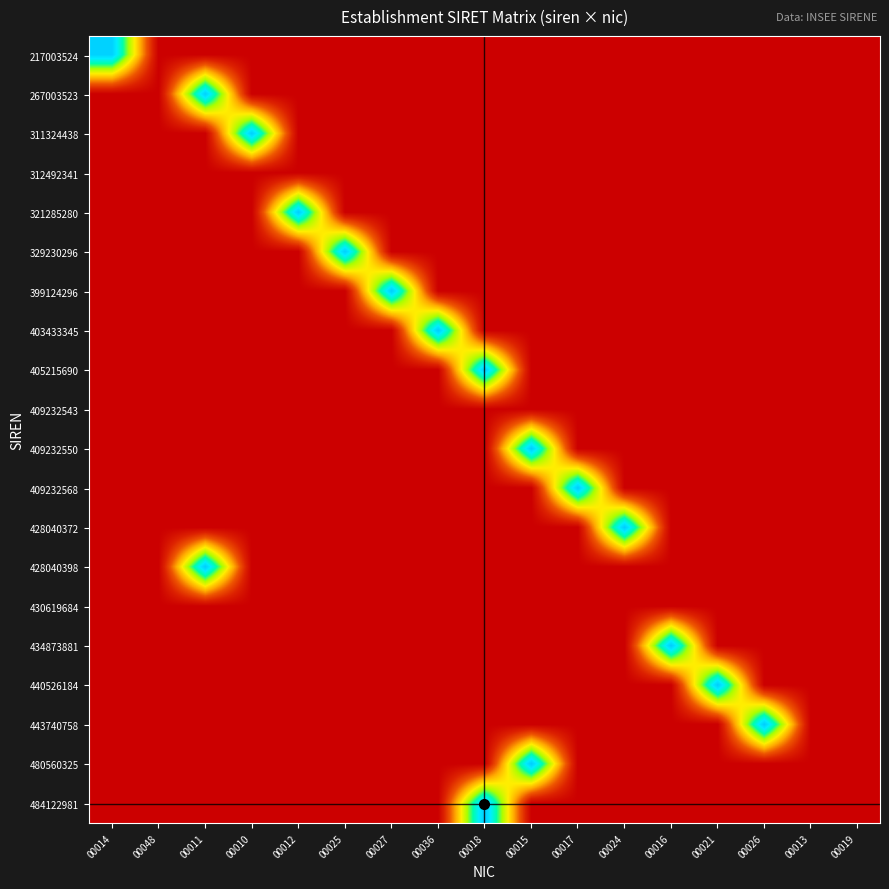

Reading left to right, what are all the values shown in this chart?

217003524: 00014=30.7	00048=0.0	00011=0.0	00010=0.0	00012=0.0	00025=0.0	00027=0.0	00036=0.0	00018=0.0	00015=0.0	00017=0.0	00024=0.0	00016=0.0	00021=0.0	00026=0.0	00013=0.0	00019=0.0
267003523: 00014=0.0	00048=0.0	00011=30.9	00010=0.0	00012=0.0	00025=0.0	00027=0.0	00036=0.0	00018=0.0	00015=0.0	00017=0.0	00024=0.0	00016=0.0	00021=0.0	00026=0.0	00013=0.0	00019=0.0
311324438: 00014=0.0	00048=0.0	00011=0.0	00010=31.1	00012=0.0	00025=0.0	00027=0.0	00036=0.0	00018=0.0	00015=0.0	00017=0.0	00024=0.0	00016=0.0	00021=0.0	00026=0.0	00013=0.0	00019=0.0
312492341: 00014=0.0	00048=0.0	00011=0.0	00010=0.0	00012=0.0	00025=0.0	00027=0.0	00036=0.0	00018=0.0	00015=0.0	00017=0.0	00024=0.0	00016=0.0	00021=0.0	00026=0.0	00013=0.0	00019=0.0
321285280: 00014=0.0	00048=0.0	00011=0.0	00010=0.0	00012=31.1	00025=0.0	00027=0.0	00036=0.0	00018=0.0	00015=0.0	00017=0.0	00024=0.0	00016=0.0	00021=0.0	00026=0.0	00013=0.0	00019=0.0
329230296: 00014=0.0	00048=0.0	00011=0.0	00010=0.0	00012=0.0	00025=31.1	00027=0.0	00036=0.0	00018=0.0	00015=0.0	00017=0.0	00024=0.0	00016=0.0	00021=0.0	00026=0.0	00013=0.0	00019=0.0
399124296: 00014=0.0	00048=0.0	00011=0.0	00010=0.0	00012=0.0	00025=0.0	00027=31.3	00036=0.0	00018=0.0	00015=0.0	00017=0.0	00024=0.0	00016=0.0	00021=0.0	00026=0.0	00013=0.0	00019=0.0
403433345: 00014=0.0	00048=0.0	00011=0.0	00010=0.0	00012=0.0	00025=0.0	00027=0.0	00036=31.3	00018=0.0	00015=0.0	00017=0.0	00024=0.0	00016=0.0	00021=0.0	00026=0.0	00013=0.0	00019=0.0
405215690: 00014=0.0	00048=0.0	00011=0.0	00010=0.0	00012=0.0	00025=0.0	00027=0.0	00036=0.0	00018=31.3	00015=0.0	00017=0.0	00024=0.0	00016=0.0	00021=0.0	00026=0.0	00013=0.0	00019=0.0
409232543: 00014=0.0	00048=0.0	00011=0.0	00010=0.0	00012=0.0	00025=0.0	00027=0.0	00036=0.0	00018=0.0	00015=0.0	00017=0.0	00024=0.0	00016=0.0	00021=0.0	00026=0.0	00013=0.0	00019=0.0
409232550: 00014=0.0	00048=0.0	00011=0.0	00010=0.0	00012=0.0	00025=0.0	00027=0.0	00036=0.0	00018=0.0	00015=31.3	00017=0.0	00024=0.0	00016=0.0	00021=0.0	00026=0.0	00013=0.0	00019=0.0
409232568: 00014=0.0	00048=0.0	00011=0.0	00010=0.0	00012=0.0	00025=0.0	00027=0.0	00036=0.0	00018=0.0	00015=0.0	00017=31.3	00024=0.0	00016=0.0	00021=0.0	00026=0.0	00013=0.0	00019=0.0
428040372: 00014=0.0	00048=0.0	00011=0.0	00010=0.0	00012=0.0	00025=0.0	00027=0.0	00036=0.0	00018=0.0	00015=0.0	00017=0.0	00024=31.4	00016=0.0	00021=0.0	00026=0.0	00013=0.0	00019=0.0
428040398: 00014=0.0	00048=0.0	00011=31.3	00010=0.0	00012=0.0	00025=0.0	00027=0.0	00036=0.0	00018=0.0	00015=0.0	00017=0.0	00024=0.0	00016=0.0	00021=0.0	00026=0.0	00013=0.0	00019=0.0
430619684: 00014=0.0	00048=0.0	00011=0.0	00010=0.0	00012=0.0	00025=0.0	00027=0.0	00036=0.0	00018=0.0	00015=0.0	00017=0.0	00024=0.0	00016=0.0	00021=0.0	00026=0.0	00013=0.0	00019=0.0
434873881: 00014=0.0	00048=0.0	00011=0.0	00010=0.0	00012=0.0	00025=0.0	00027=0.0	00036=0.0	00018=0.0	00015=0.0	00017=0.0	00024=0.0	00016=31.4	00021=0.0	00026=0.0	00013=0.0	00019=0.0
440526184: 00014=0.0	00048=0.0	00011=0.0	00010=0.0	00012=0.0	00025=0.0	00027=0.0	00036=0.0	00018=0.0	00015=0.0	00017=0.0	00024=0.0	00016=0.0	00021=31.4	00026=0.0	00013=0.0	00019=0.0
443740758: 00014=0.0	00048=0.0	00011=0.0	00010=0.0	00012=0.0	00025=0.0	00027=0.0	00036=0.0	00018=0.0	00015=0.0	00017=0.0	00024=0.0	00016=0.0	00021=0.0	00026=31.4	00013=0.0	00019=0.0
480560325: 00014=0.0	00048=0.0	00011=0.0	00010=0.0	00012=0.0	00025=0.0	00027=0.0	00036=0.0	00018=0.0	00015=31.5	00017=0.0	00024=0.0	00016=0.0	00021=0.0	00026=0.0	00013=0.0	00019=0.0
484122981: 00014=0.0	00048=0.0	00011=0.0	00010=0.0	00012=0.0	00025=0.0	00027=0.0	00036=0.0	00018=31.5	00015=0.0	00017=0.0	00024=0.0	00016=0.0	00021=0.0	00026=0.0	00013=0.0	00019=0.0